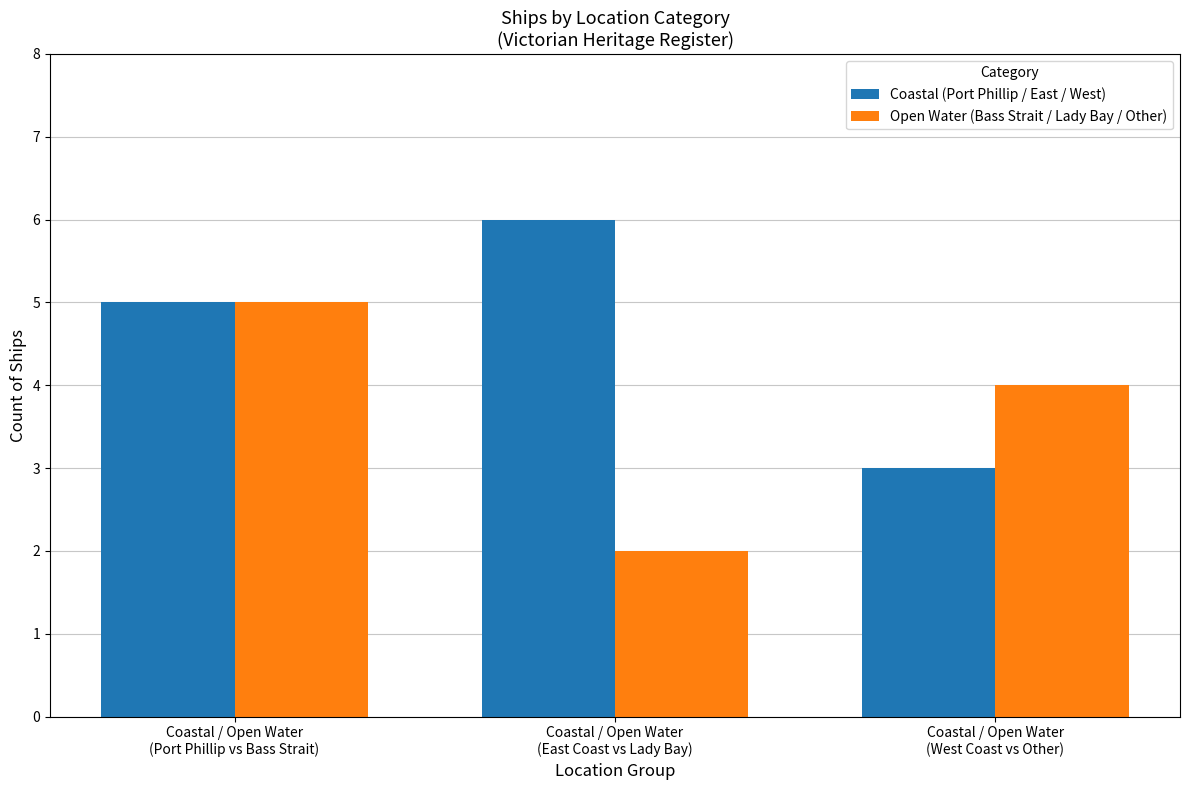

What is the highest value of the Open Water (Bass Strait / Lady Bay / Other) series?

5